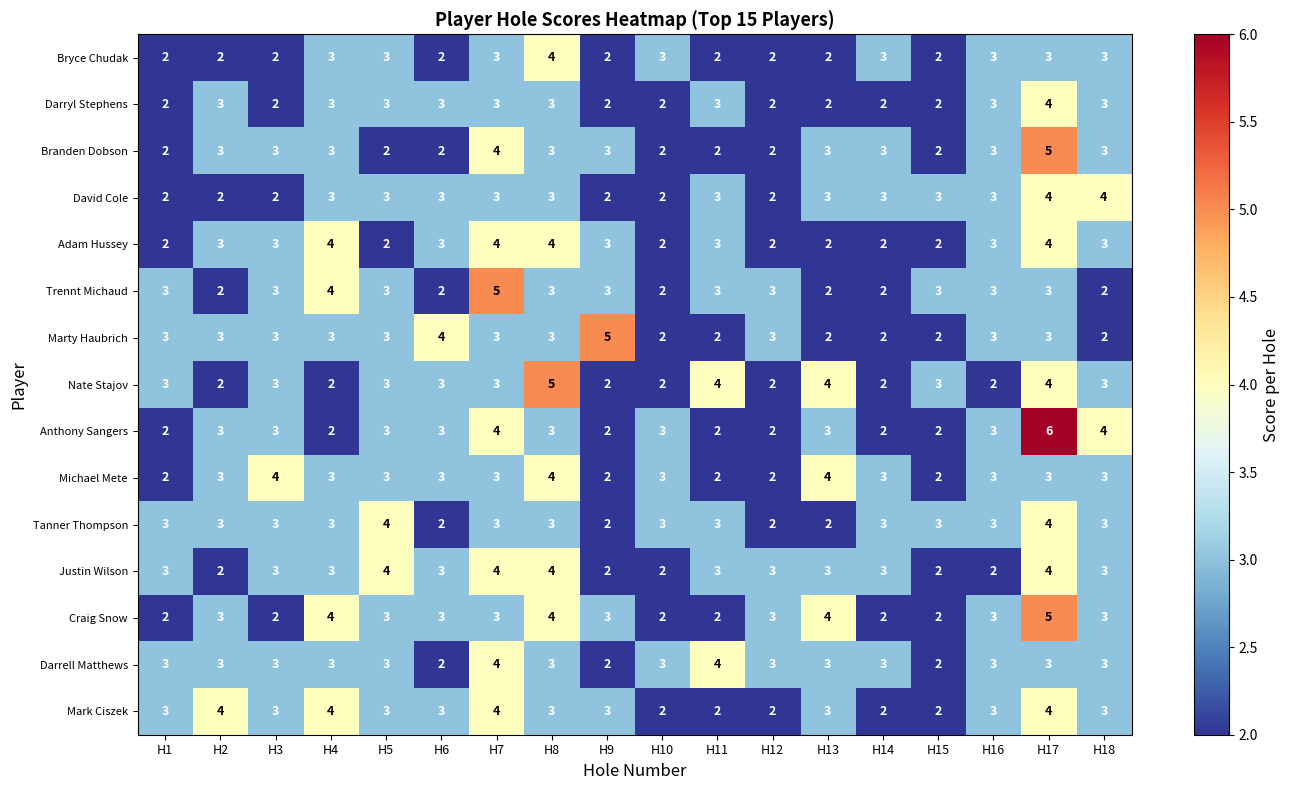

What is the total value across all series at H16?

43